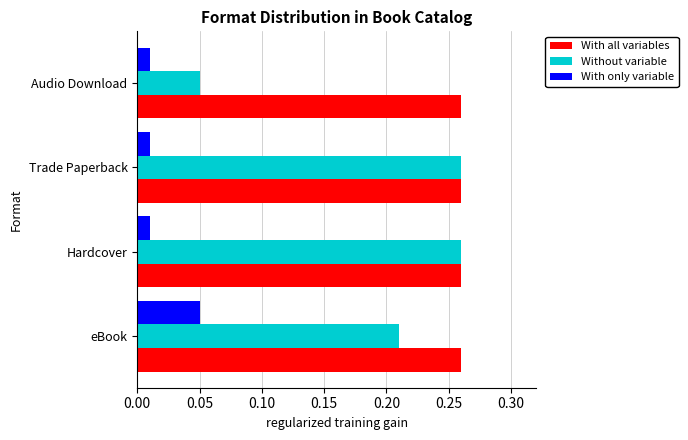

At how many categories does at least one series exceed 0?

4